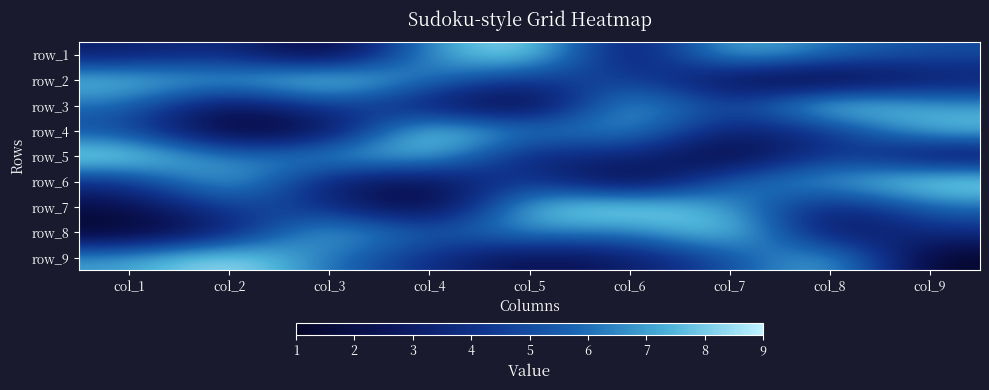

What is the difference between the maximum and second lowest values in the row_3 series?

7